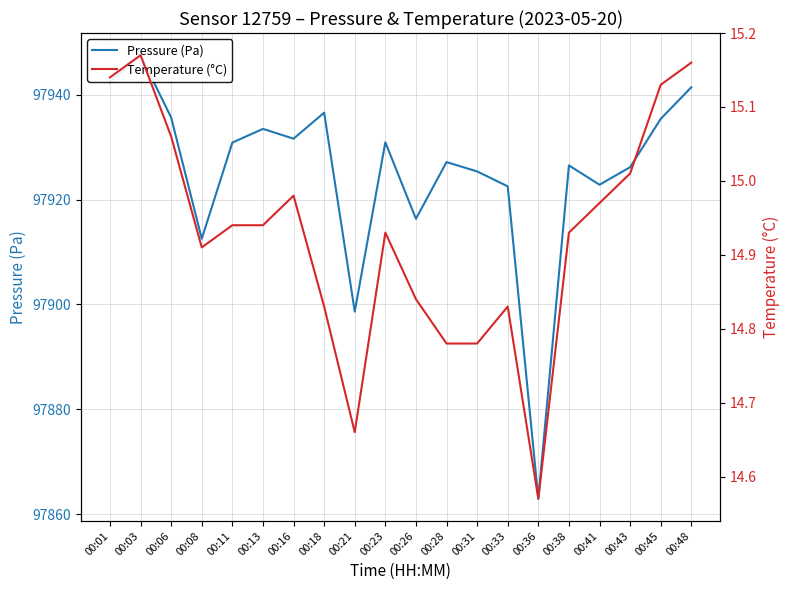

What is the difference between the maximum and second lowest values in the Temperature (°C) series?

0.5